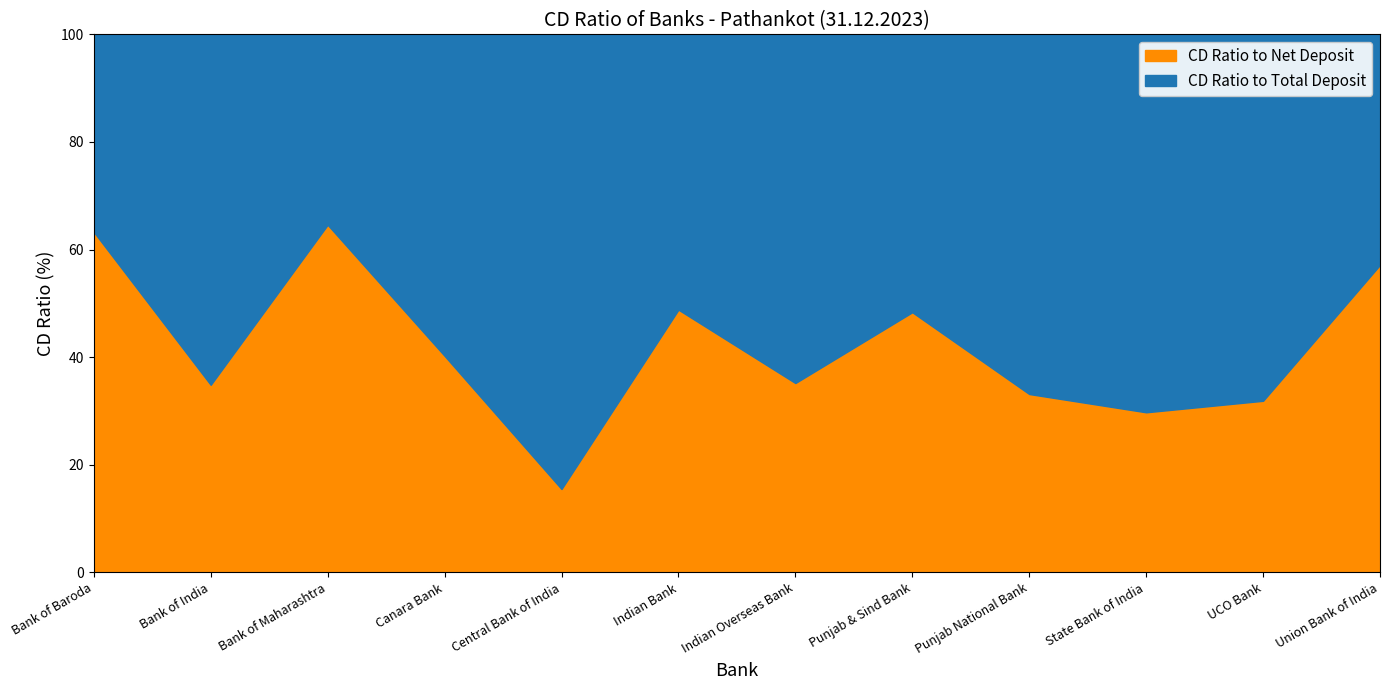

At which category is the sum across all series the highest?

Bank of Maharashtra